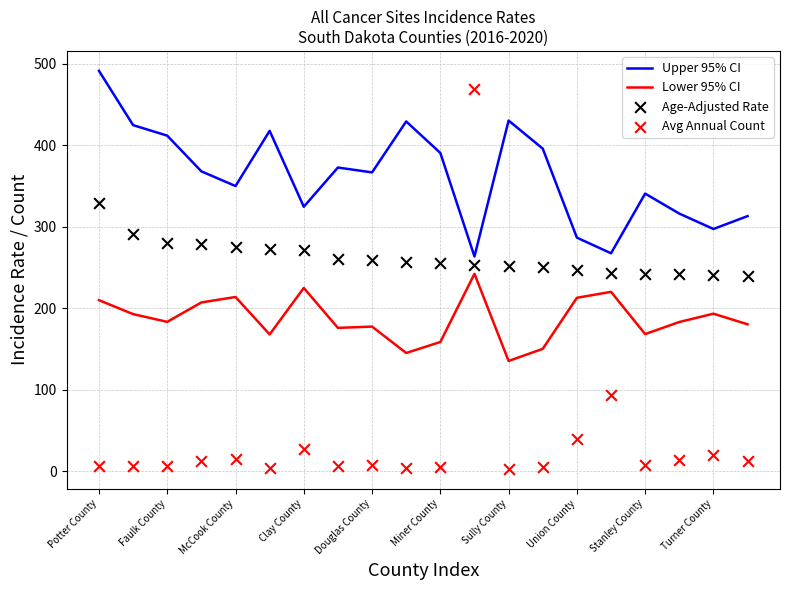

At which category is the sum across all series the highest?

11